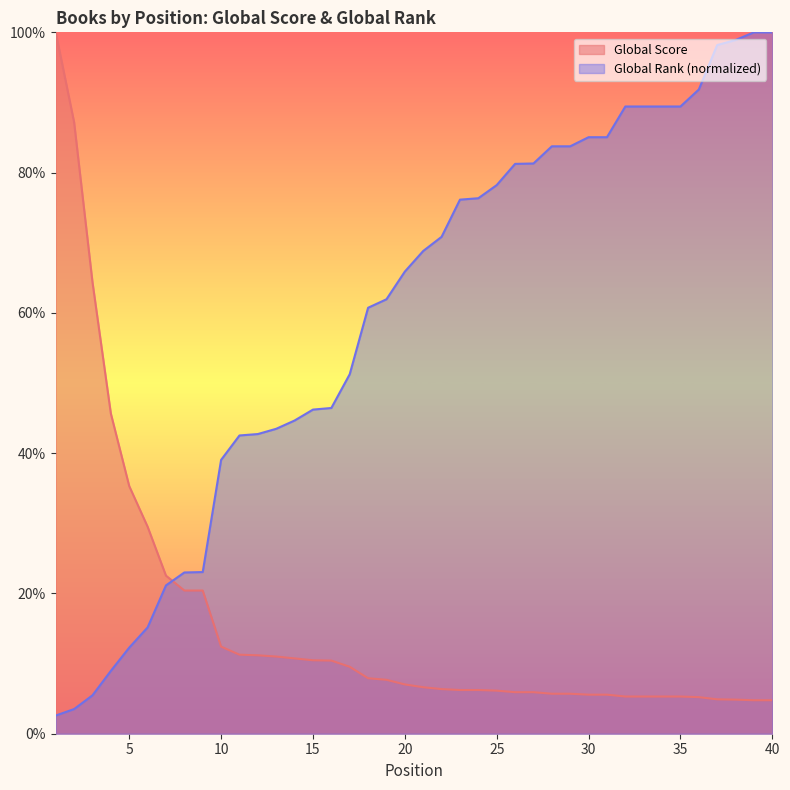

At 25, list the series in order from smallest to largest.

Global Score, Global Rank